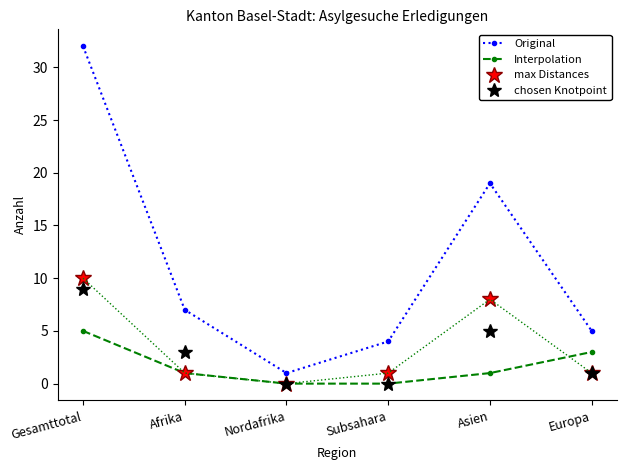

How many lines are shown in the chart?

4